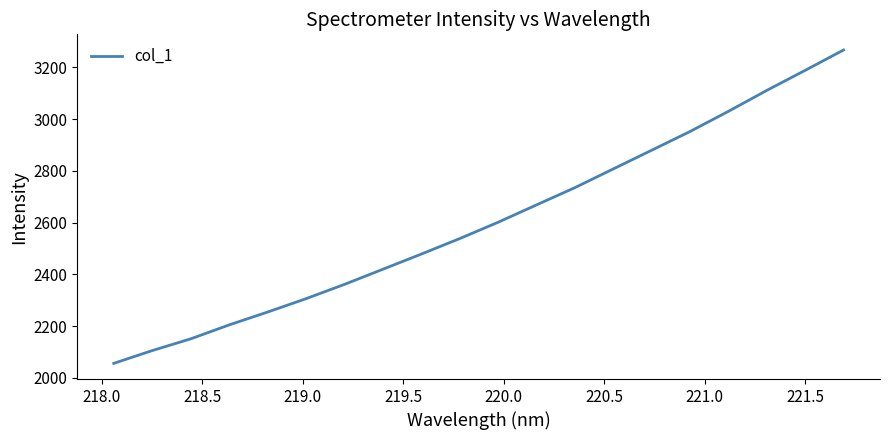

What is the difference between the maximum and minimum values?

1210.8